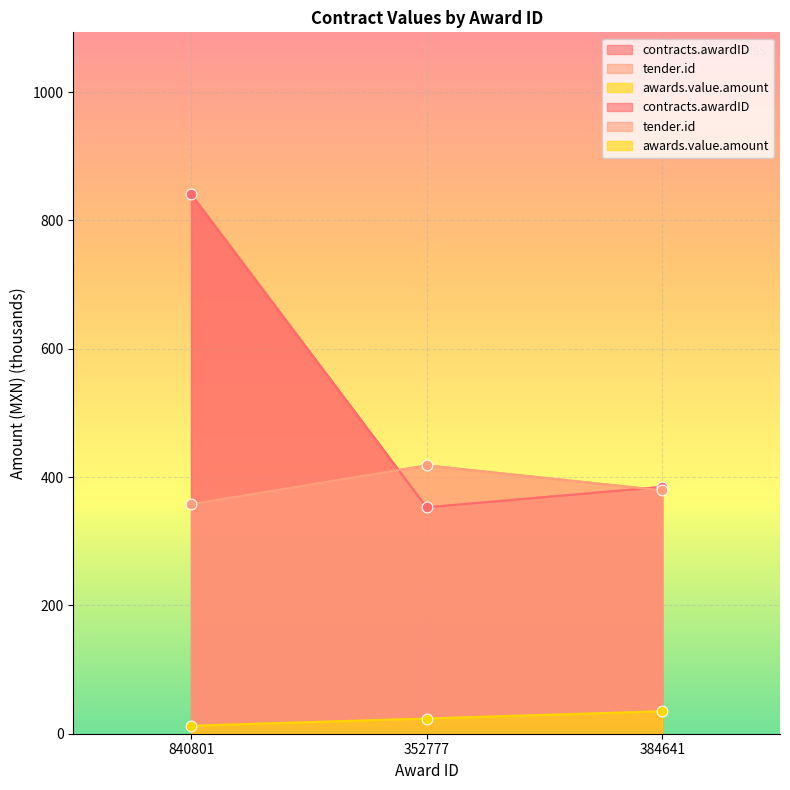

Which series reaches the maximum Y coordinate?

contracts.awardID